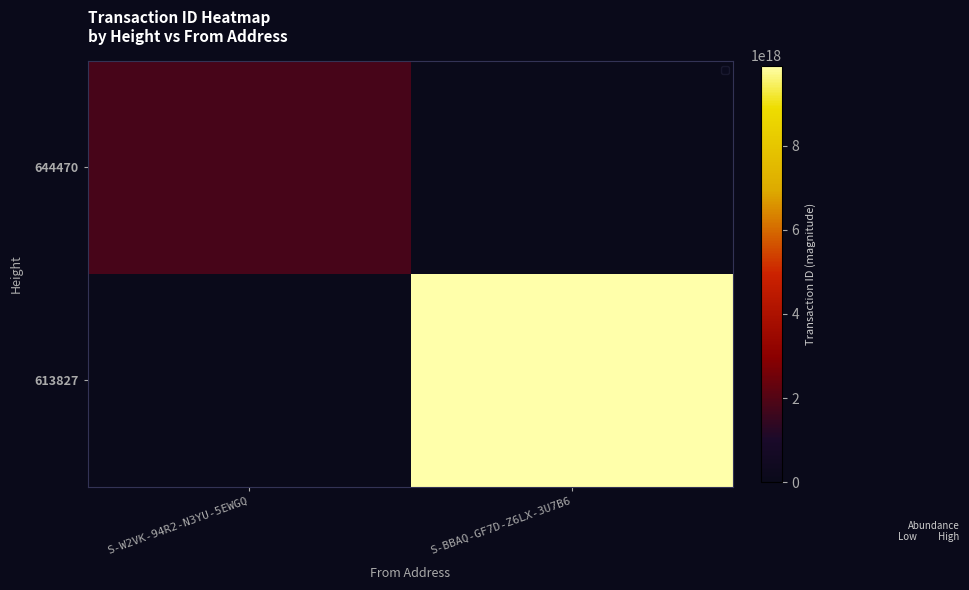

Reading left to right, list all the values displayed in this chart.

644470: S-W2VK-94R2-N3YU-5EWGQ=1795445044655585280	S-BBAQ-GF7D-Z6LX-3U7B6=0
613827: S-W2VK-94R2-N3YU-5EWGQ=0	S-BBAQ-GF7D-Z6LX-3U7B6=9905330827497236480